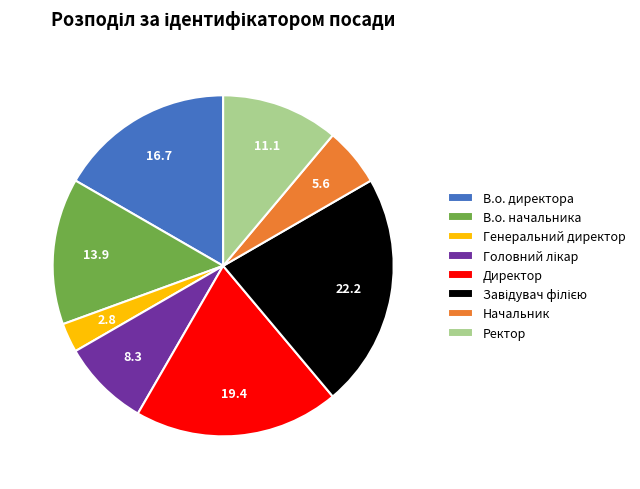

Combined, do Ректор and В.о. директора account for over 50%?

No